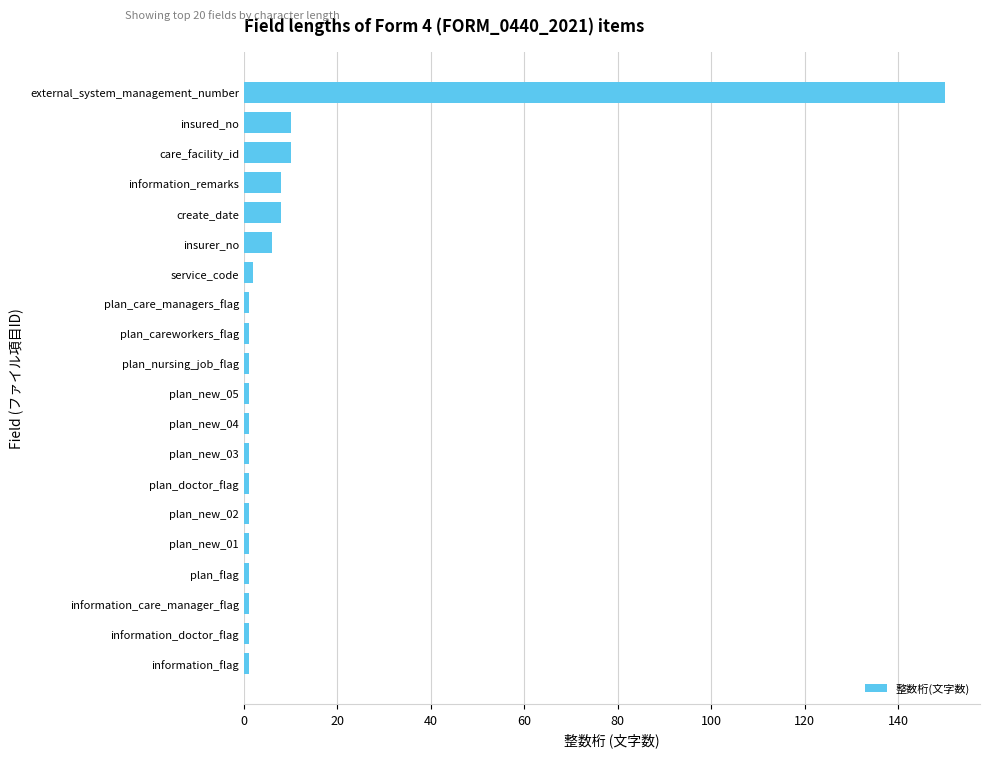

What is the sum of all values?

207